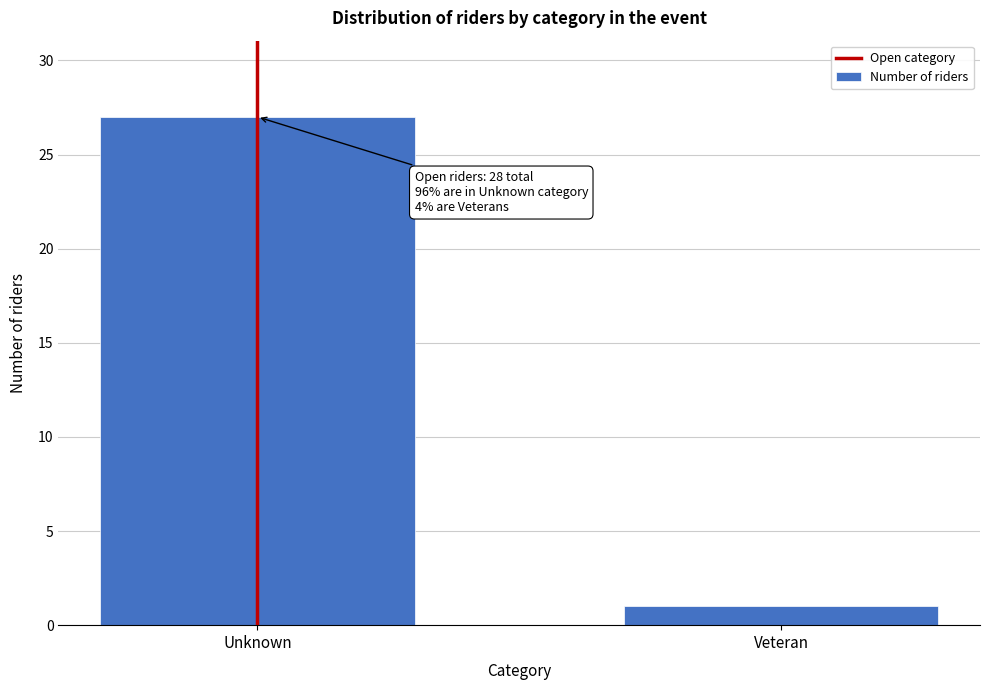

Reading left to right, list all the values displayed in this chart.

27	1